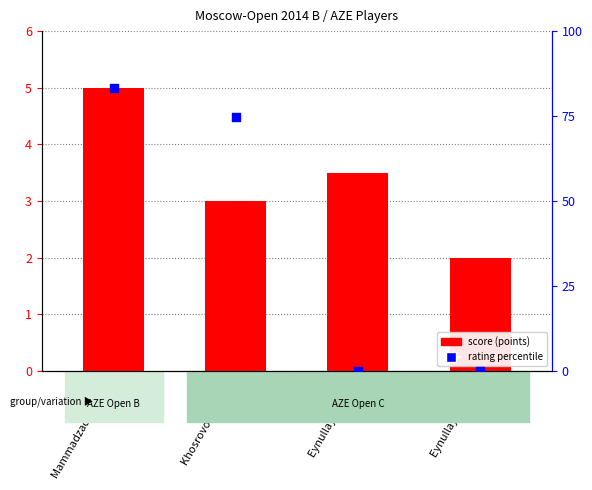

Which series contains the lowest Y value?

rating percentile